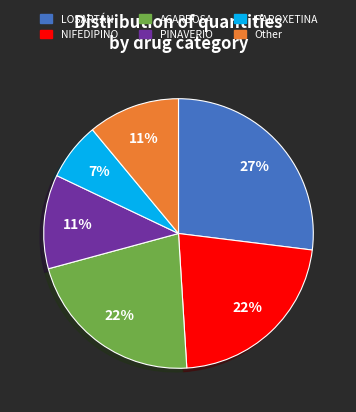

To the nearest percent, what is the difference between the largest and smallest slice percentages?

20%